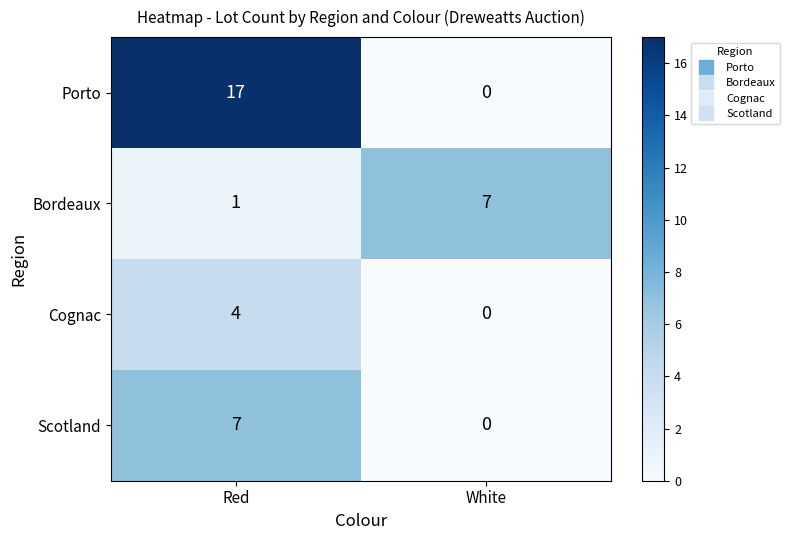

Is it true that Porto equals 9 at Red?

False